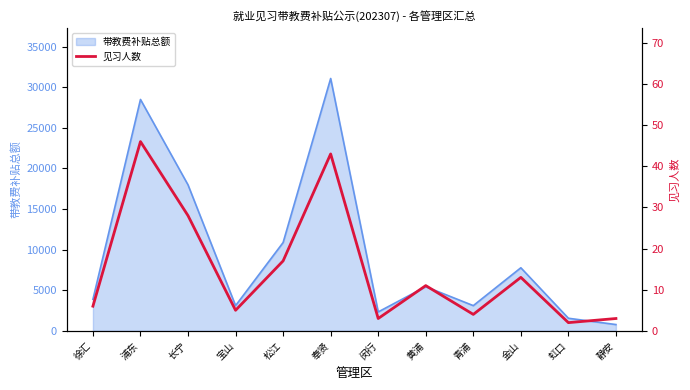

Does the chart display data point markers on the line(s)?

No